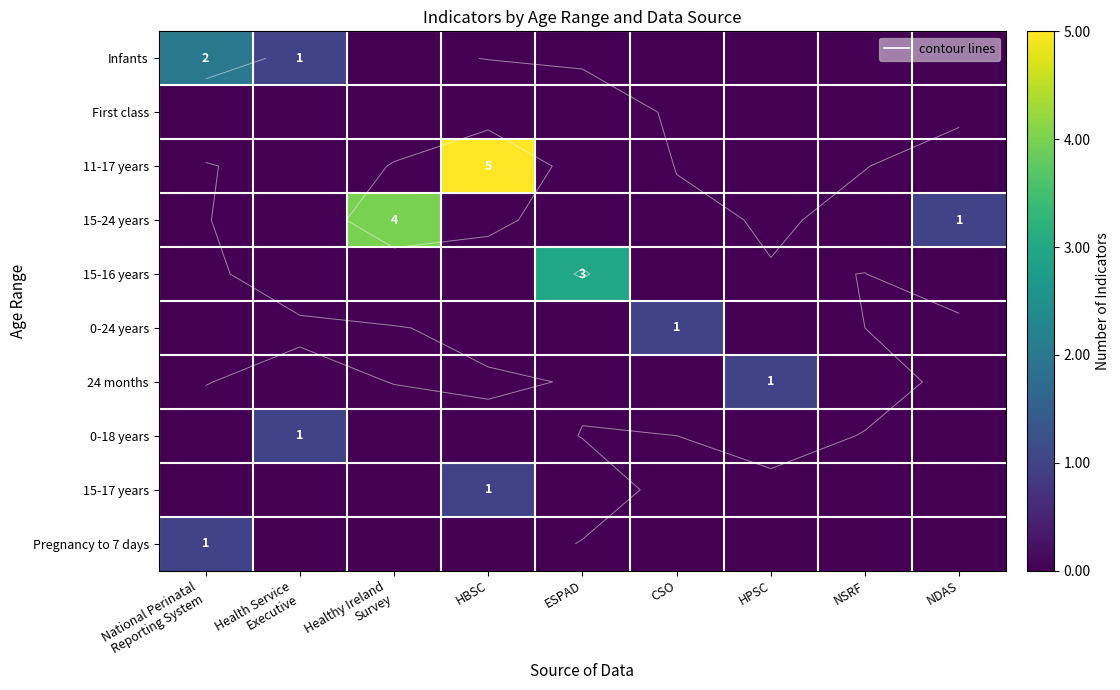

What is the difference between the 15-16 years values at ESPAD and CSO?

3